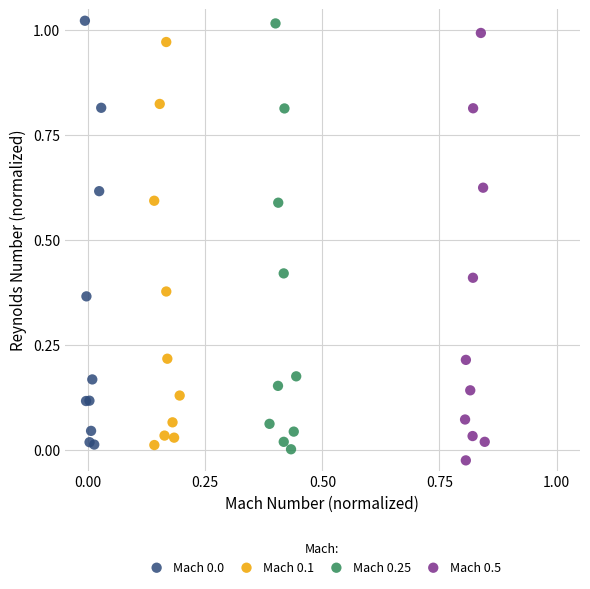

Which series reaches the minimum Y coordinate?

Mach 0.5